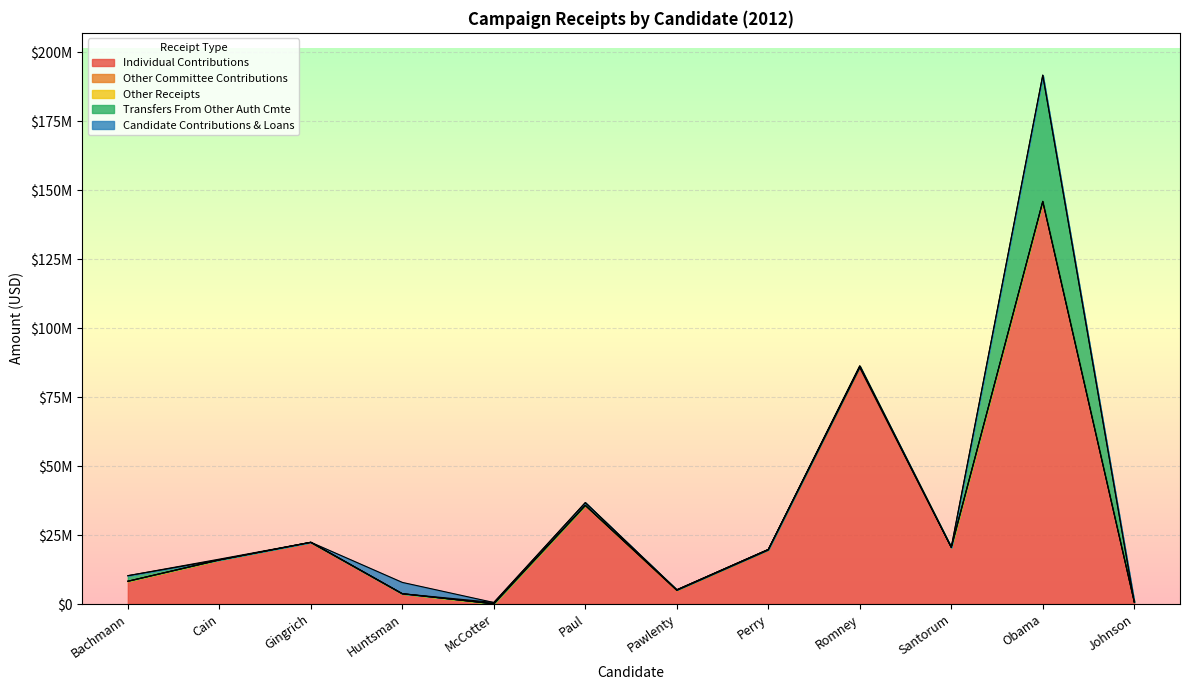

Reading right to left, extract all data points from this chart.

Individual Contributions: Johnson=747825.3	Obama=145912309.7	Santorum=20500008.1	Romney=85619527.0	Perry=19509260.3	Pawlenty=4911447.5	Paul=35745434.6	McCotter=78577.0	Huntsman=3710064.2	Gingrich=22308888.0	Cain=15971456.5	Bachmann=8237360.7
Other Committee Contributions: Johnson=0.0	Obama=0.0	Santorum=65424.1	Romney=619452.9	Perry=255379.5	Pawlenty=133816.1	Paul=2670.3	McCotter=250.0	Huntsman=24982.1	Gingrich=71295.1	Cain=19332.1	Bachmann=14060.0
Other Receipts: Johnson=0.0	Obama=3415.8	Santorum=0.0	Romney=0.0	Perry=1895.0	Pawlenty=105853.8	Paul=3099.7	McCotter=0.5	Huntsman=0.0	Gingrich=598.2	Cain=500.1	Bachmann=19083.9
Transfers From Other Auth Cmte: Johnson=0.0	Obama=45750000.0	Santorum=0.0	Romney=0.0	Perry=0.0	Pawlenty=0.0	Paul=1000500.0	McCotter=468561.3	Huntsman=0.0	Gingrich=0.0	Cain=0.0	Bachmann=2000000.0
Candidate Contributions & Loans: Johnson=0.0	Obama=0.0	Santorum=0.0	Romney=0.0	Perry=0.0	Pawlenty=0.0	Paul=0.0	McCotter=0.0	Huntsman=4099481.0	Gingrich=0.0	Cain=275000.0	Bachmann=0.0